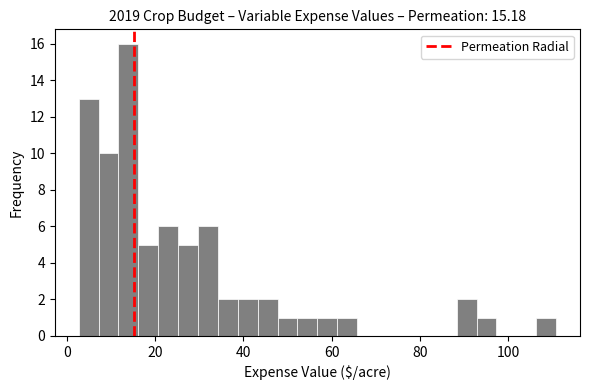

Around what value on the x-axis is the tallest bar? Give the approximate position of its centre, as read against the axis.

14